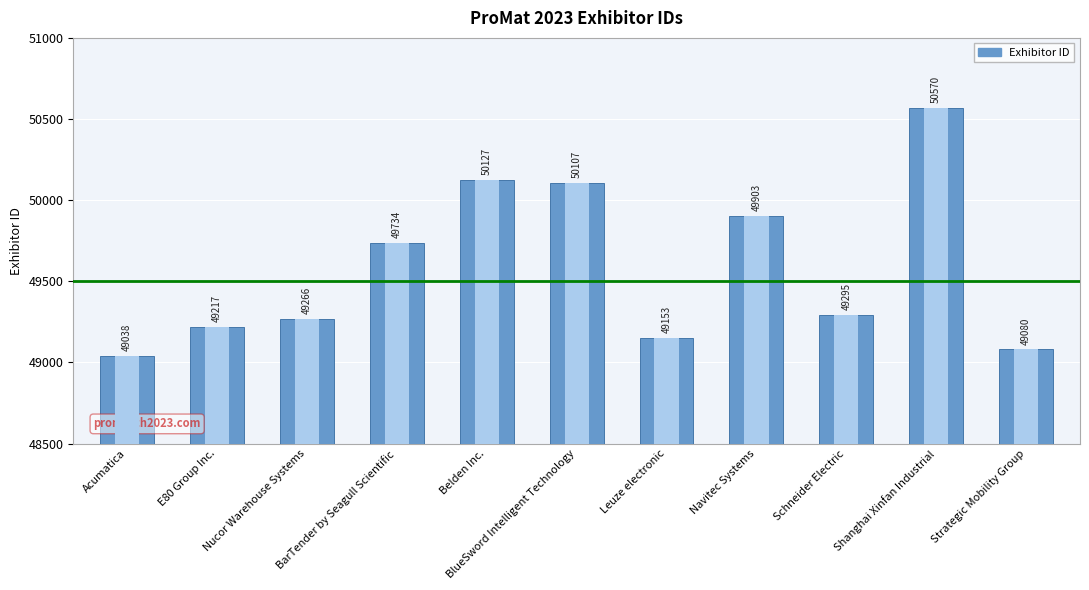

What is the sum of all values?

545490